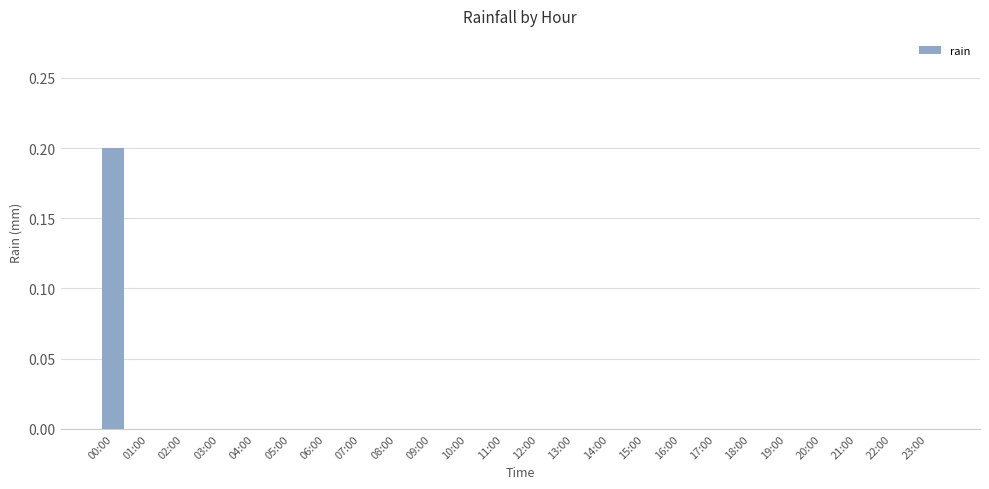

The value at 00:00 is 0.2. True or false?

True